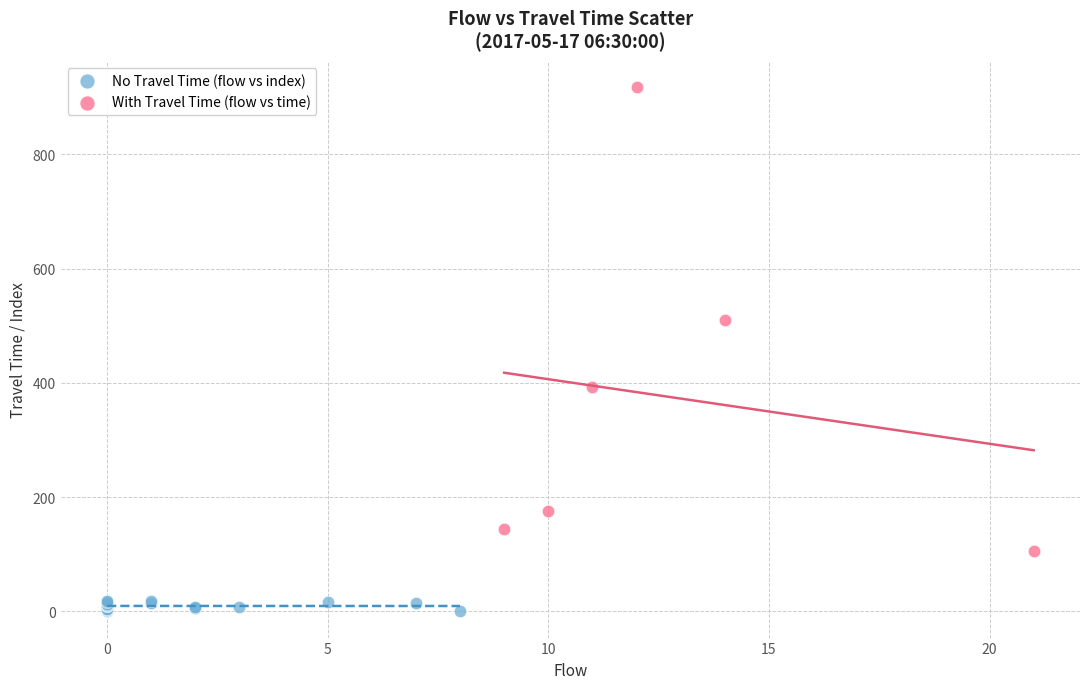

Which series contains the highest Y value?

With Travel Time (flow vs time)